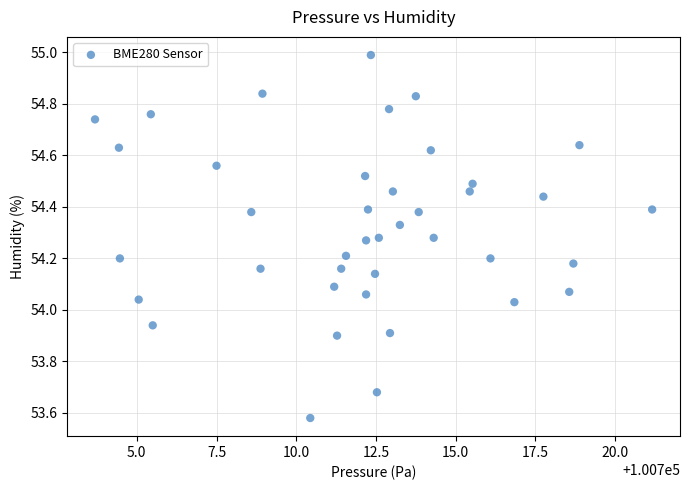

What is the range of Y values (max minus min)?

1.4